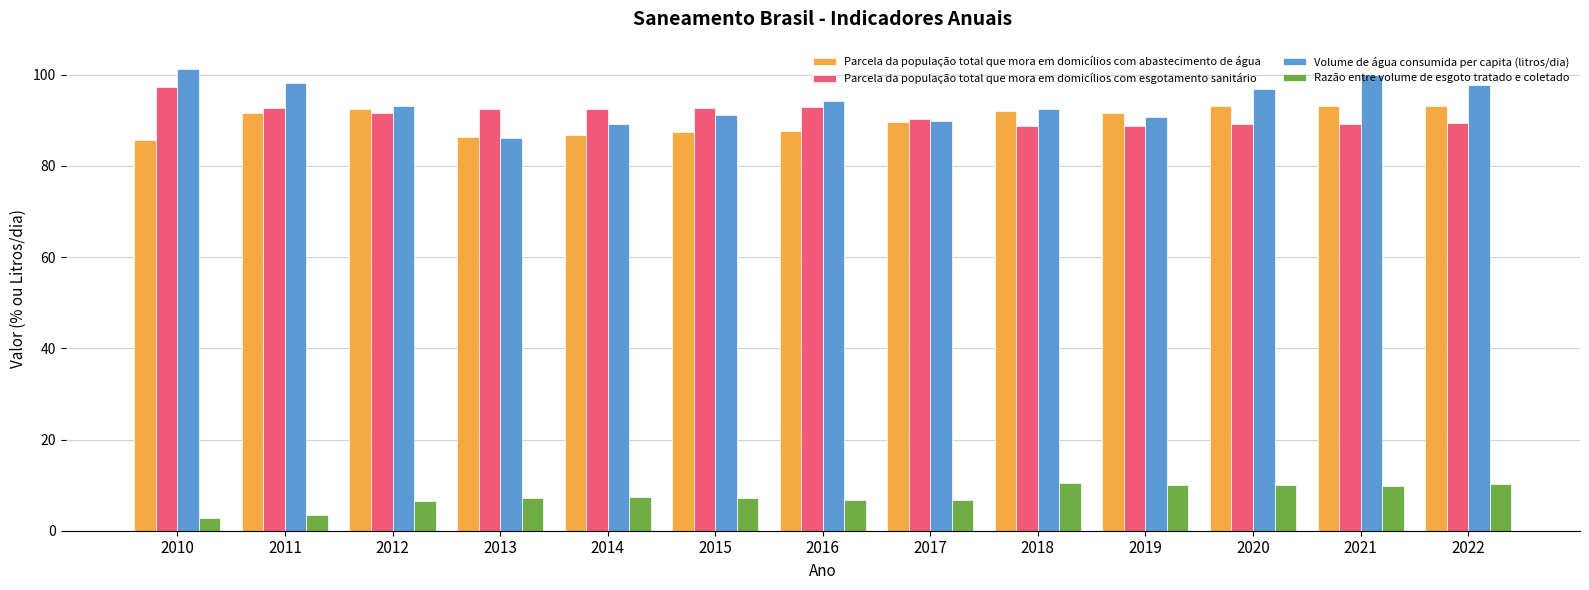

What value does the Volume de água consumida per capita (litros/dia) series have at 2019?

90.8